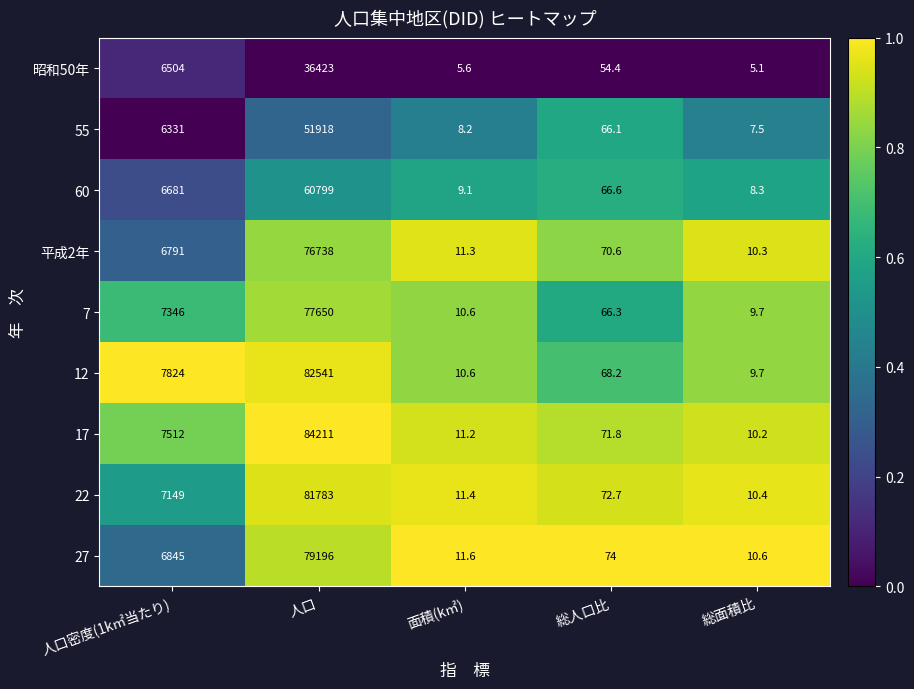

True or false: 12 has a value of 82541.0 at 人口.

True